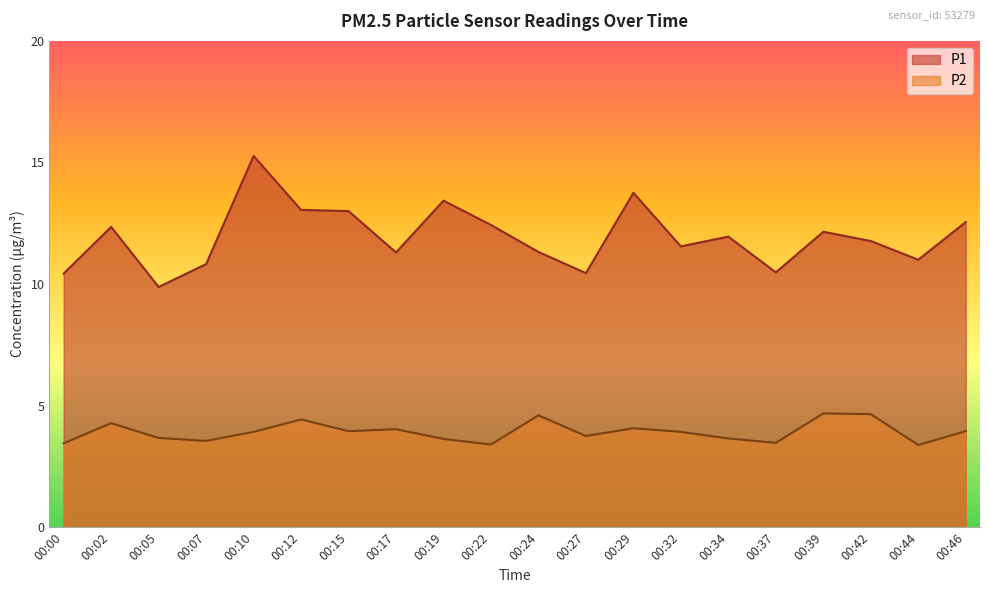

Count the number of data series in this chart.

2